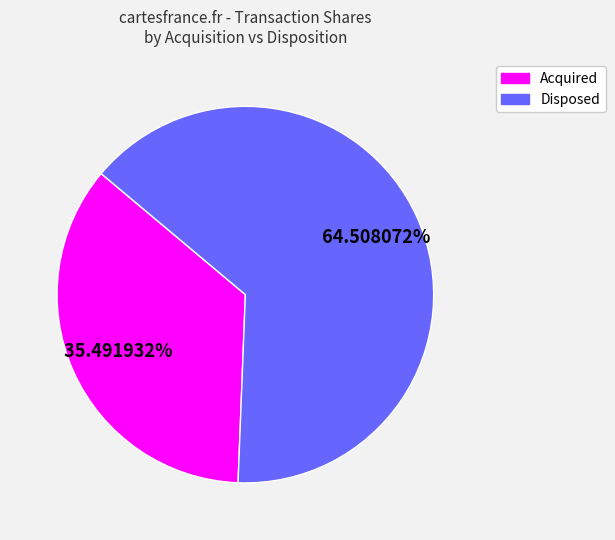

Is there any slice that represents more than half of the pie?

Yes